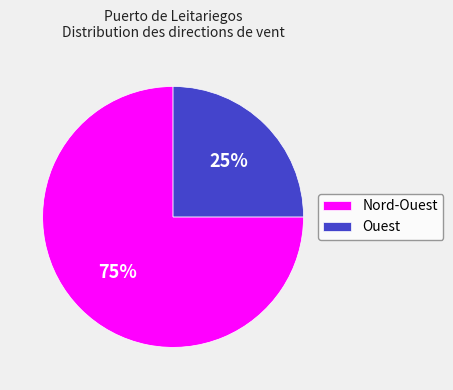

Does Nord-Ouest represent more than half of the total?

Yes